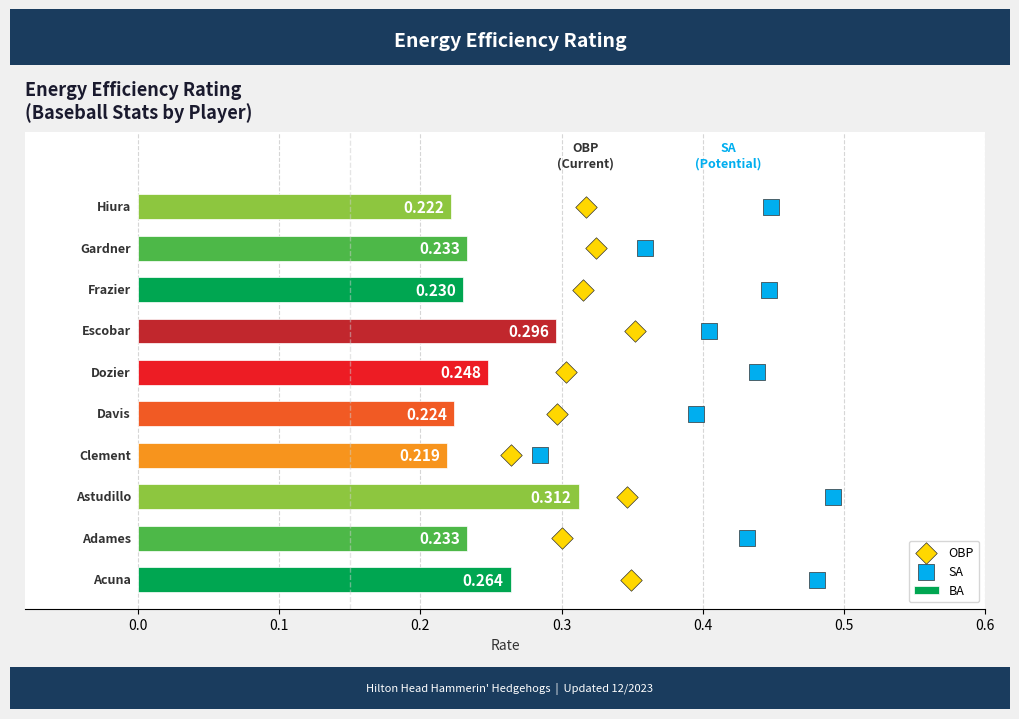

Which series reaches the minimum Y coordinate?

OBP